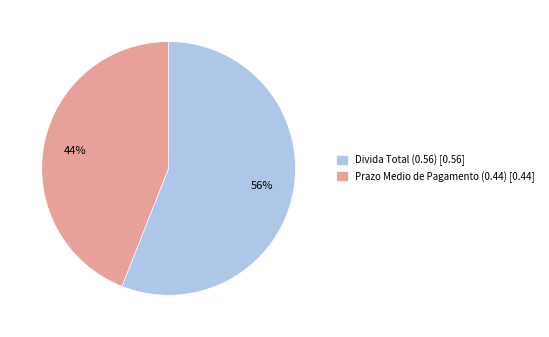

The Divida Total (0.56) slice represents 61% of the pie. True or false?

False